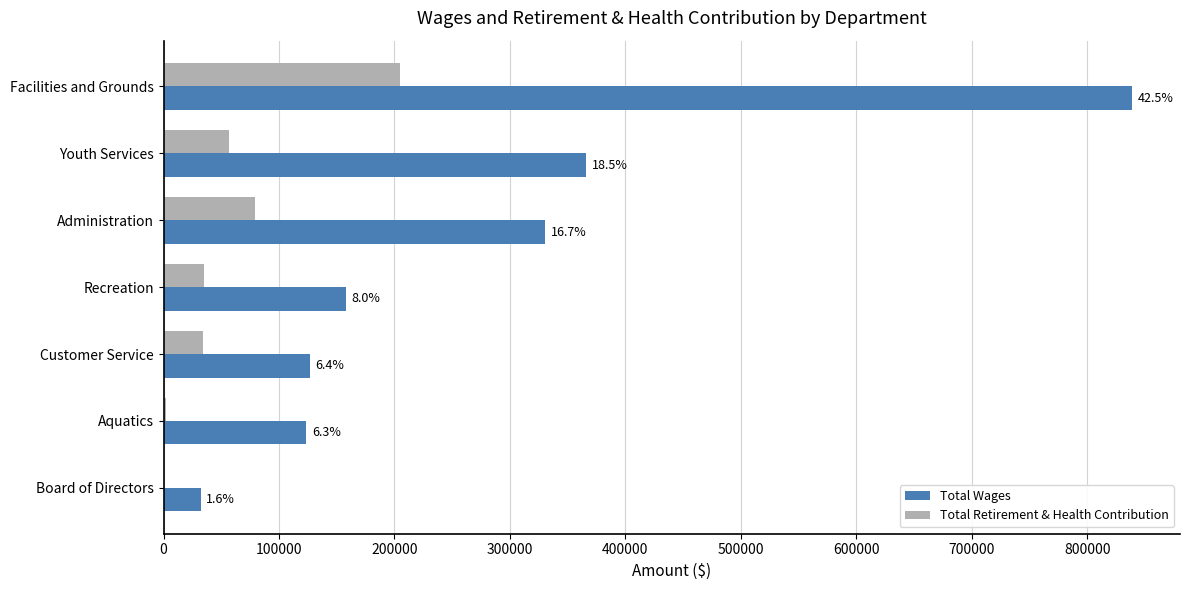

What are all the series names shown in the legend?

Total Wages, Total Retirement & Health Contribution